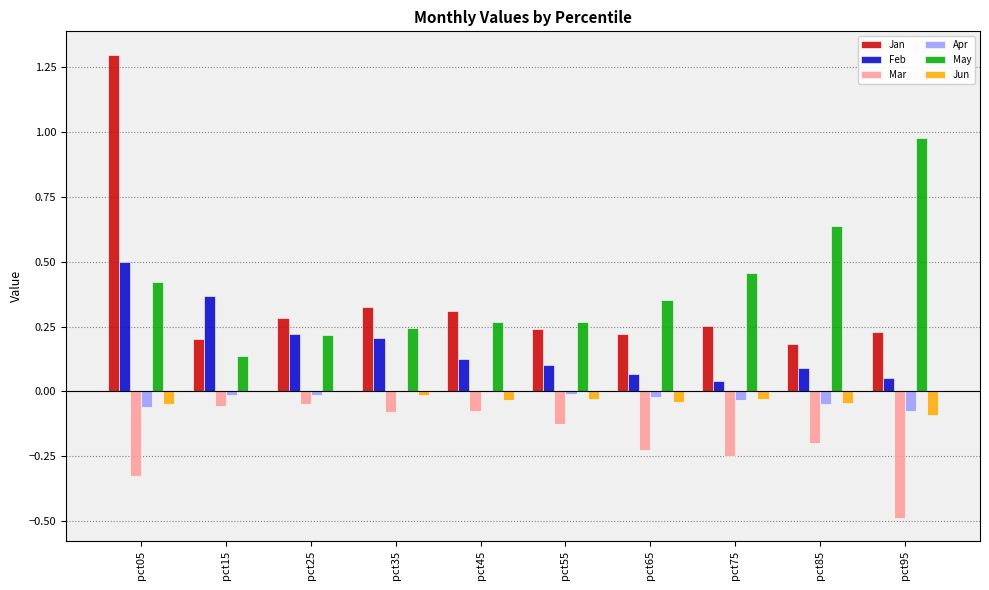

Is it true that Feb equals 0.1 at pct45?

True